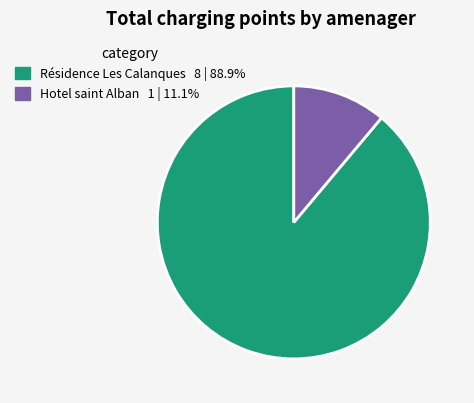

What is the ratio of the value at Résidence Les Calanques to the value at Hotel saint Alban?

8.0